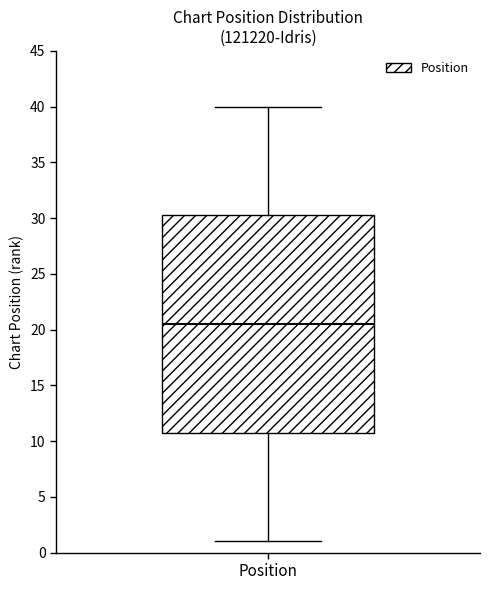

Transcribe this box plot: give where the median line is, the range the box spans, and where the two whiskers end, as read against the y-axis. The values are not printed on the chart, so give them approximately, as read against the axis.

median 20.5, box 11.0 to 30.5, whiskers 1.0 to 40.0